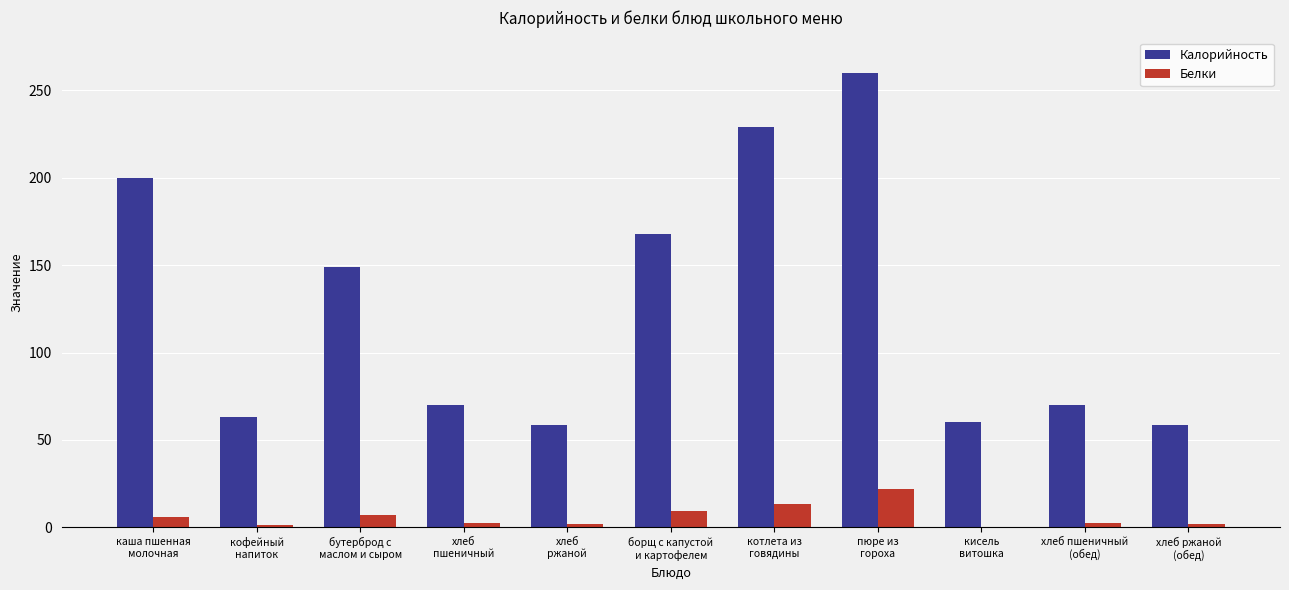

The Калорийность series shows 131.4 at каша пшенная
молочная. True or false?

False